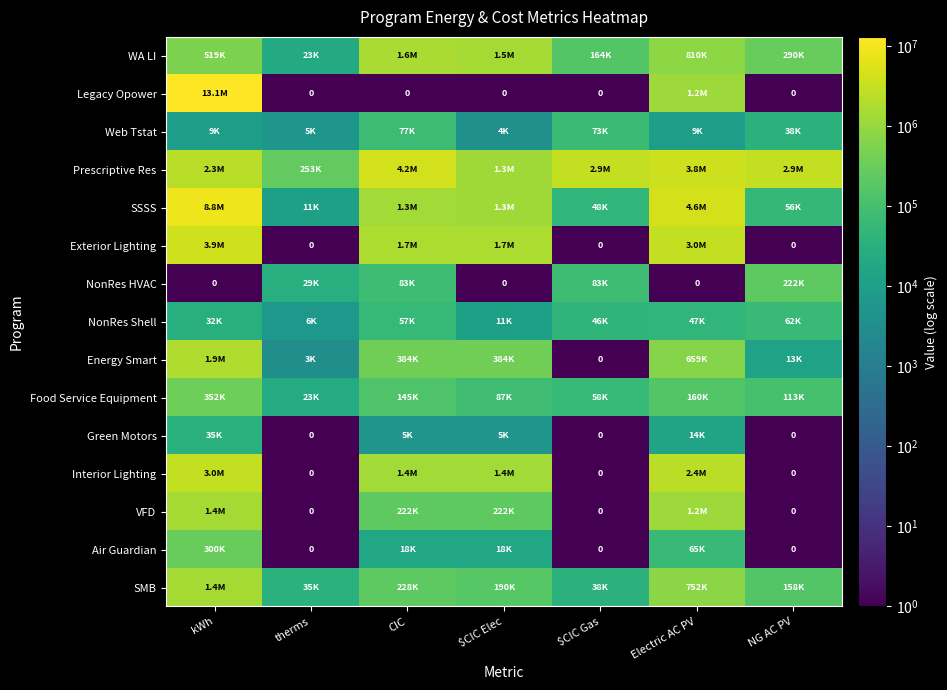

Read the Web Tstat value at NG AC PV, to the nearest 10.

37500